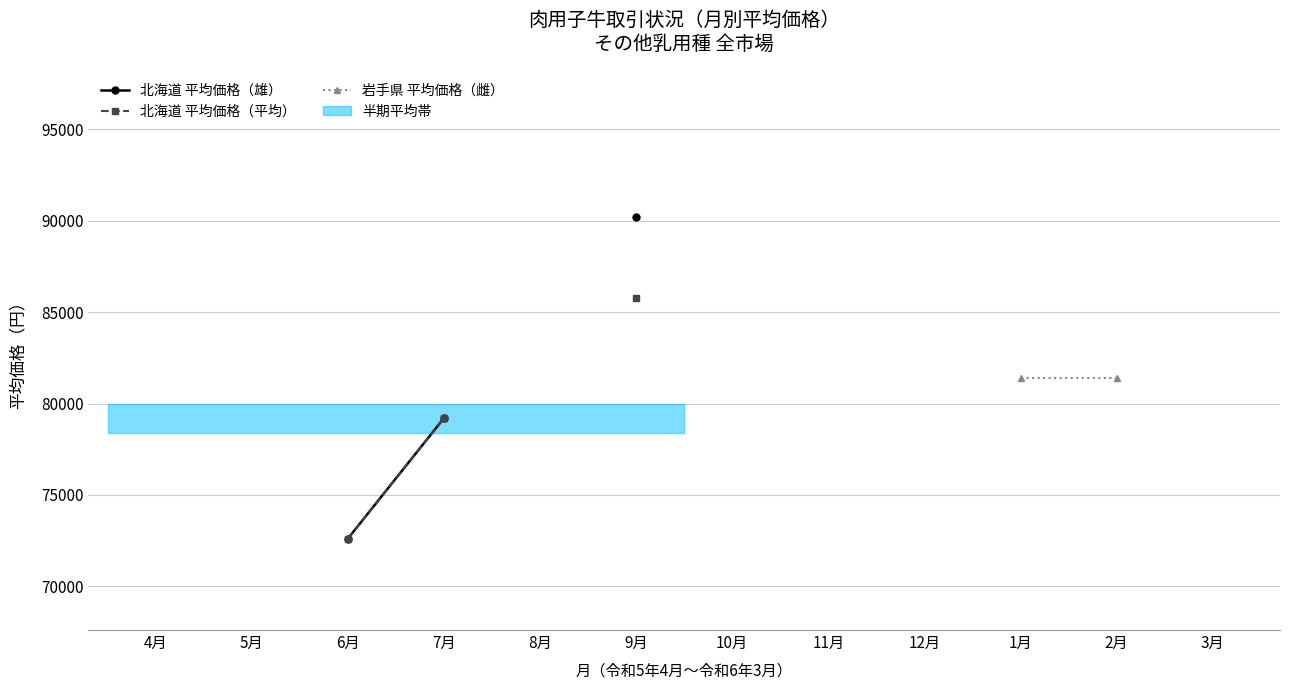

How many series are shown in this chart?

3